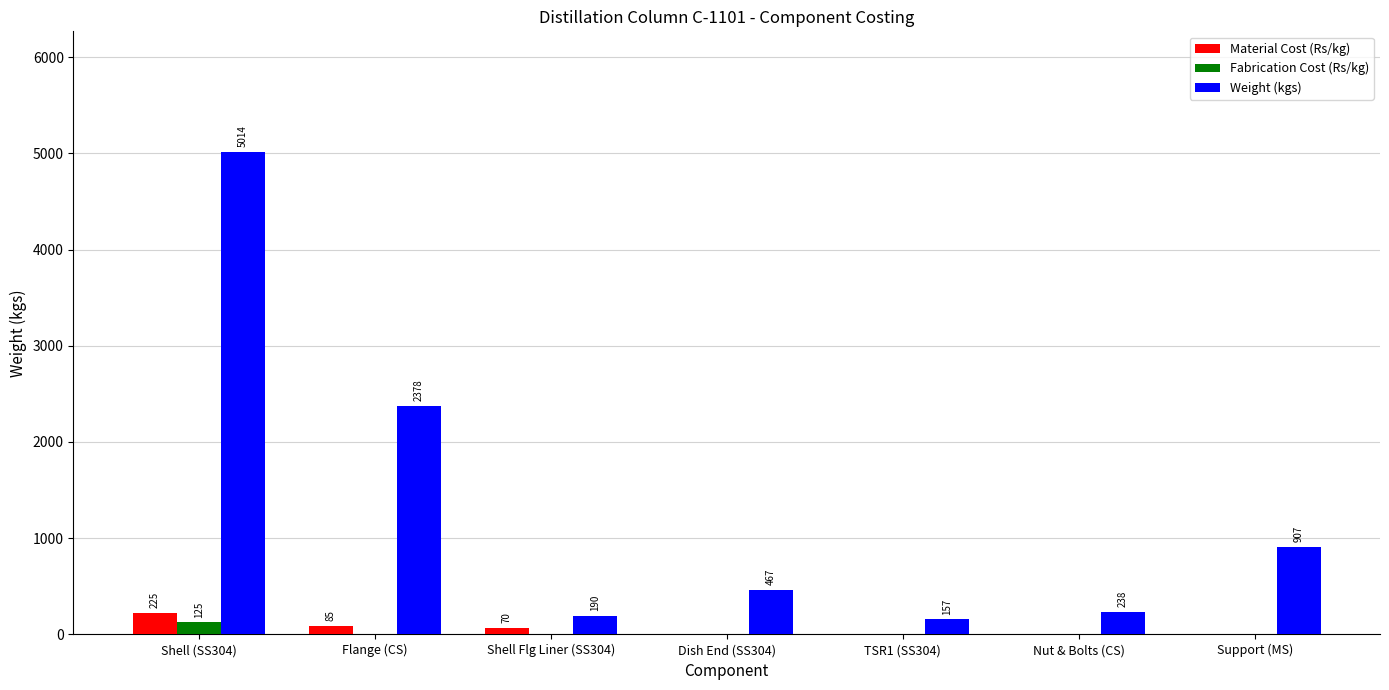

Where is Material Cost (Rs/kg) nearest to the value 112?

Flange (CS)